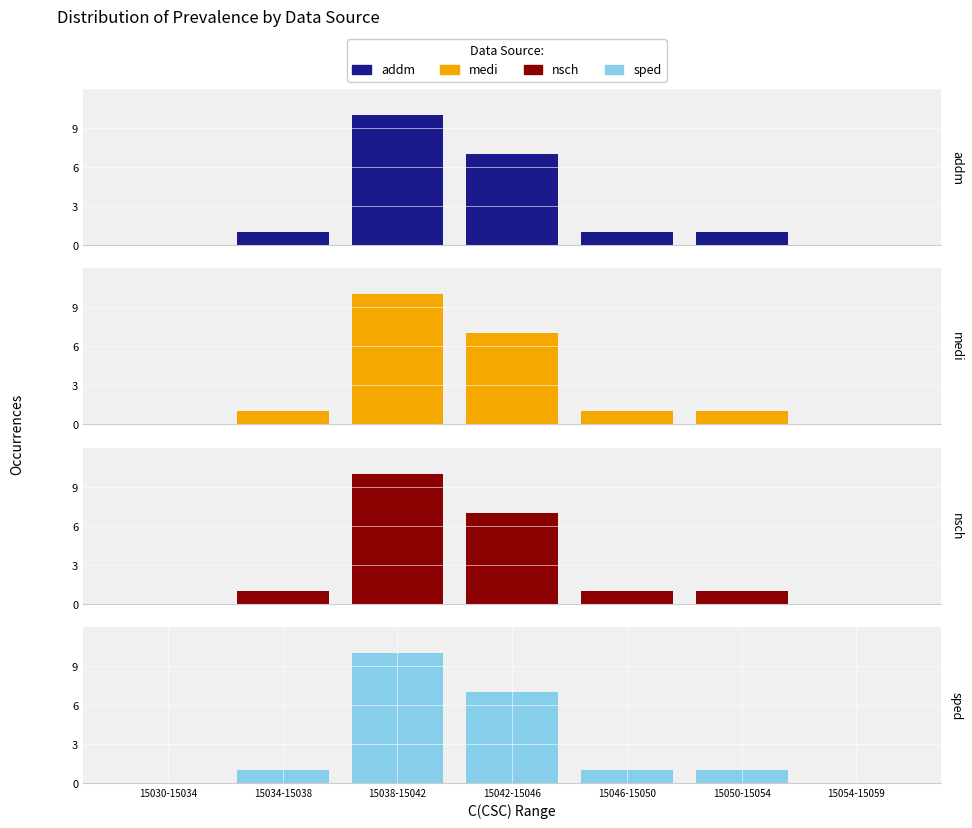

Count the ED(ED489.70) values in the range 0 to 7.

6